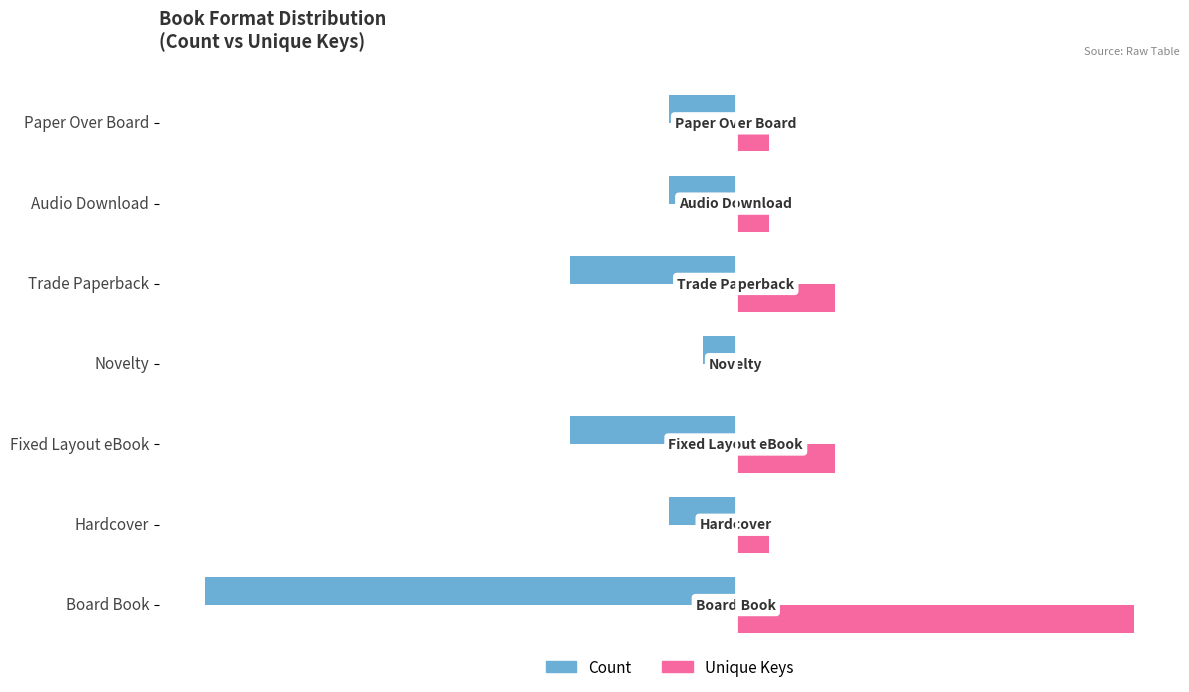

What is the sum of the Unique Keys values at Fixed Layout eBook and Novelty?

3